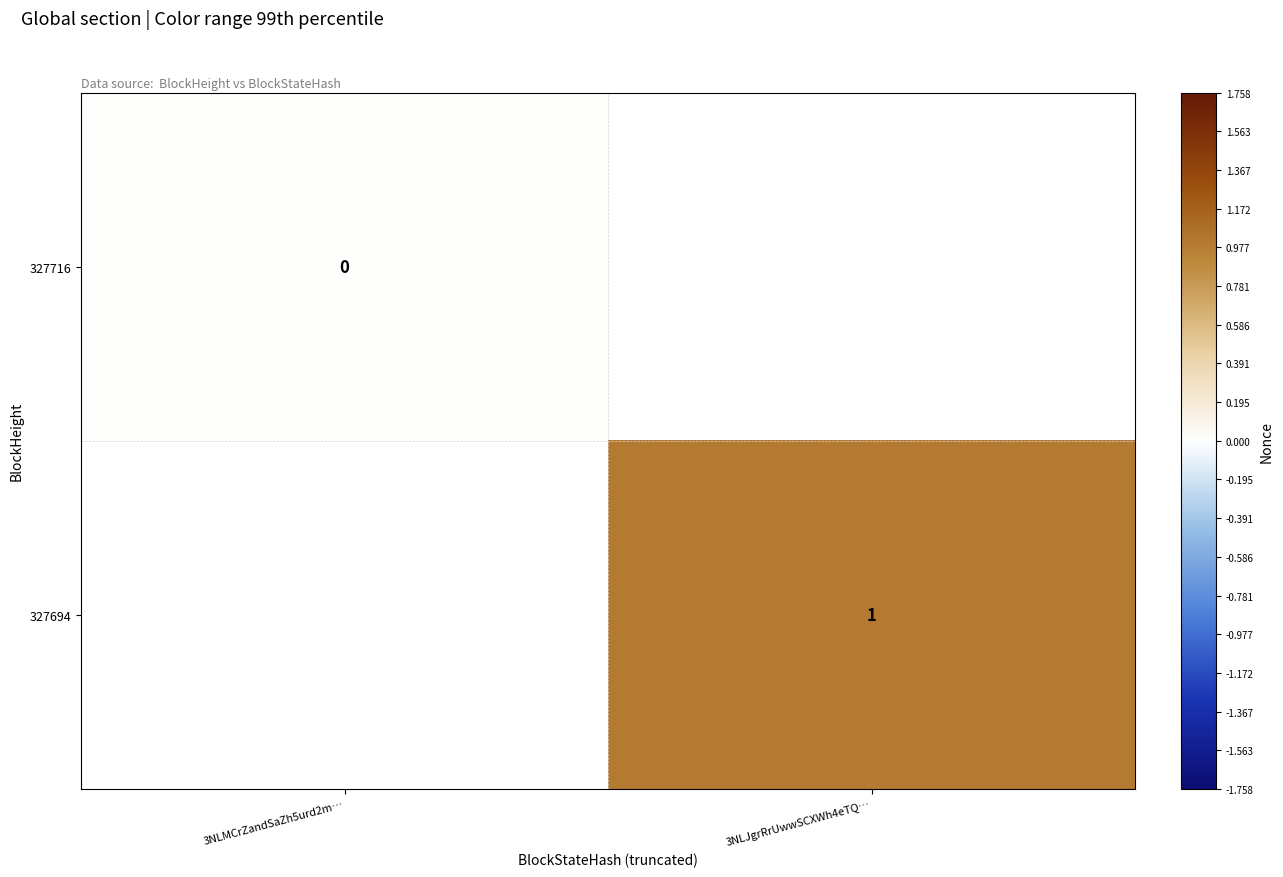

The 327694 series shows 0 at 3NLJgrRrUwwSCXWh4eTQ…. True or false?

False